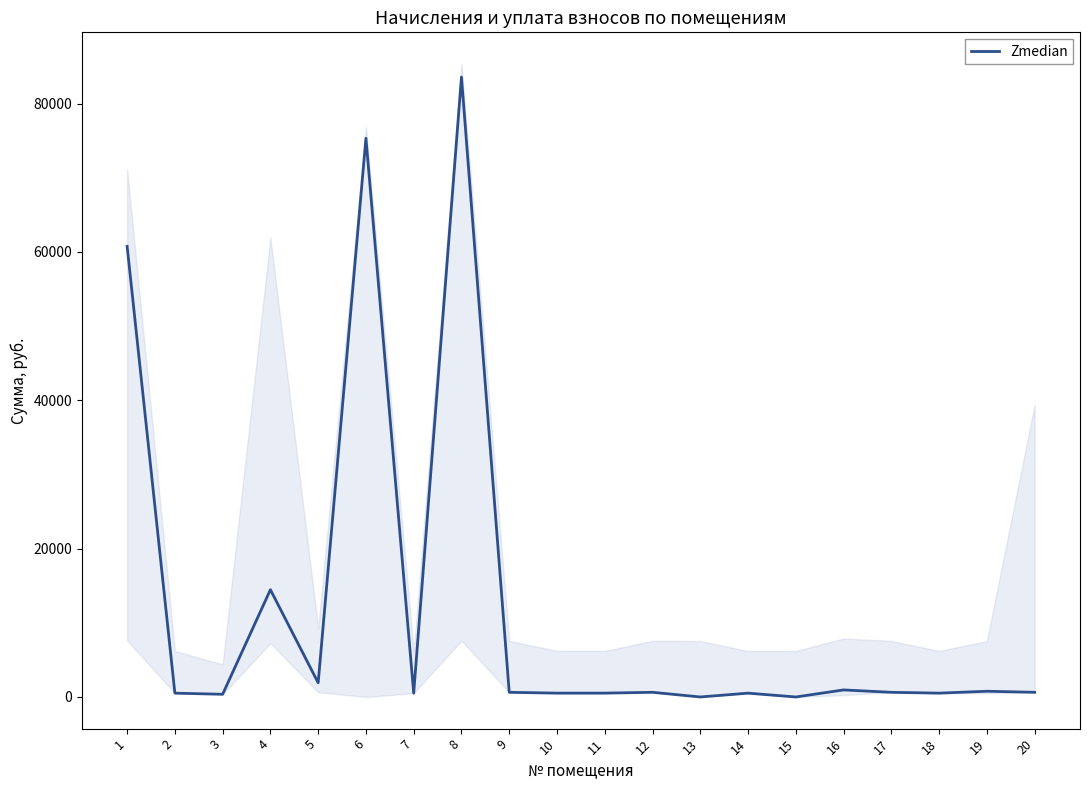

Is it true that the value at 13 is -25959.1?

False